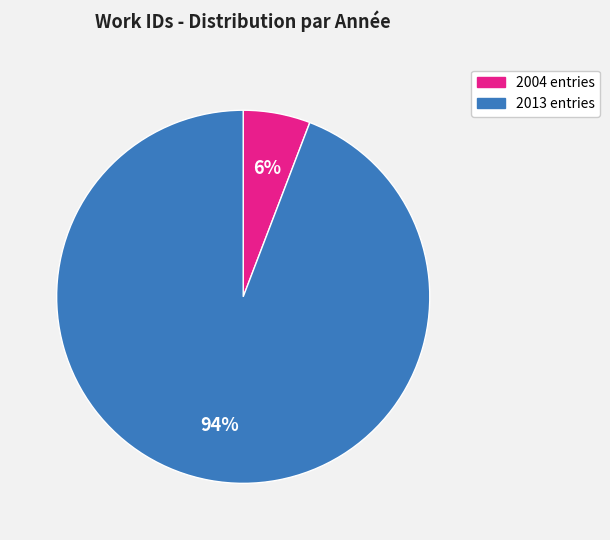

To the nearest percent, what is the average slice percentage?

50%